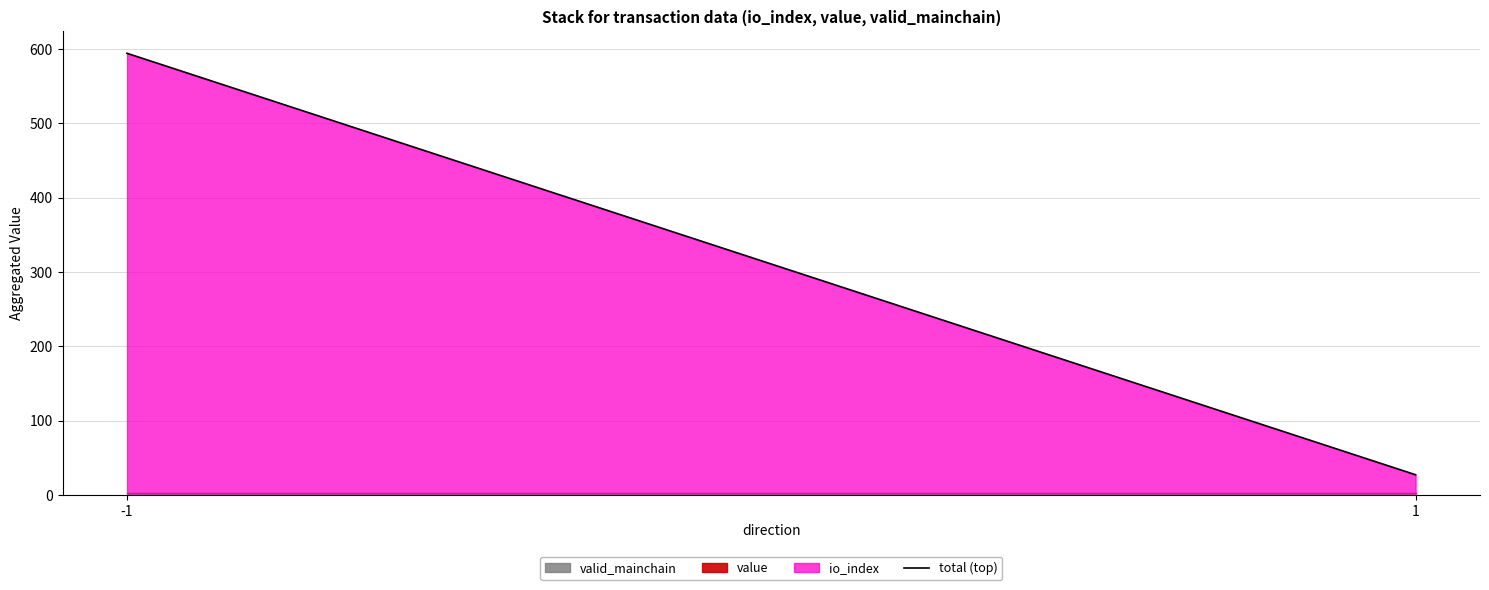

Reading left to right, list all the values displayed in this chart.

594.0	27.0